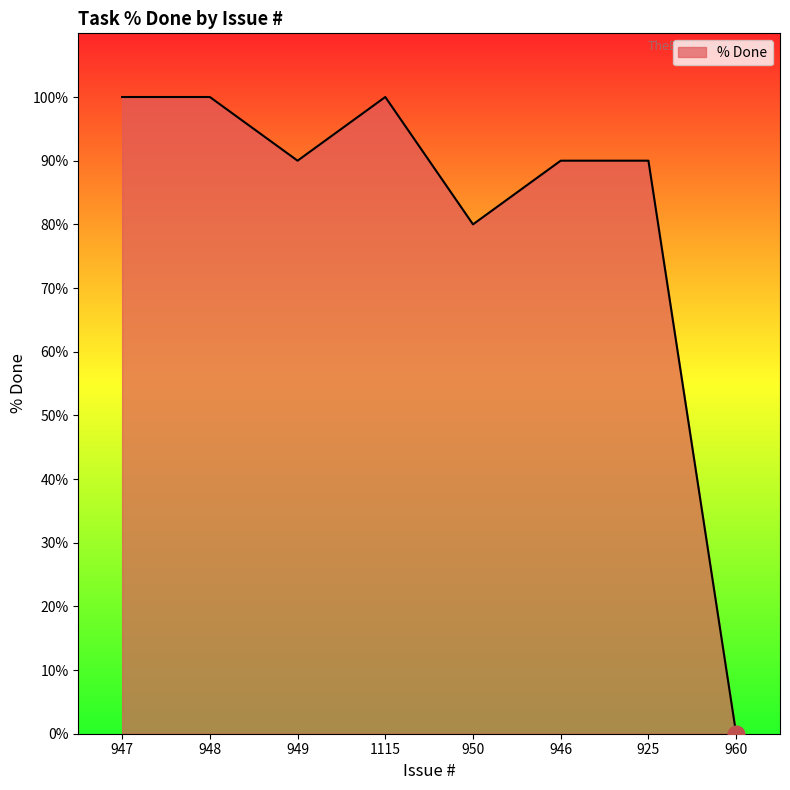

How many values are above zero?

7